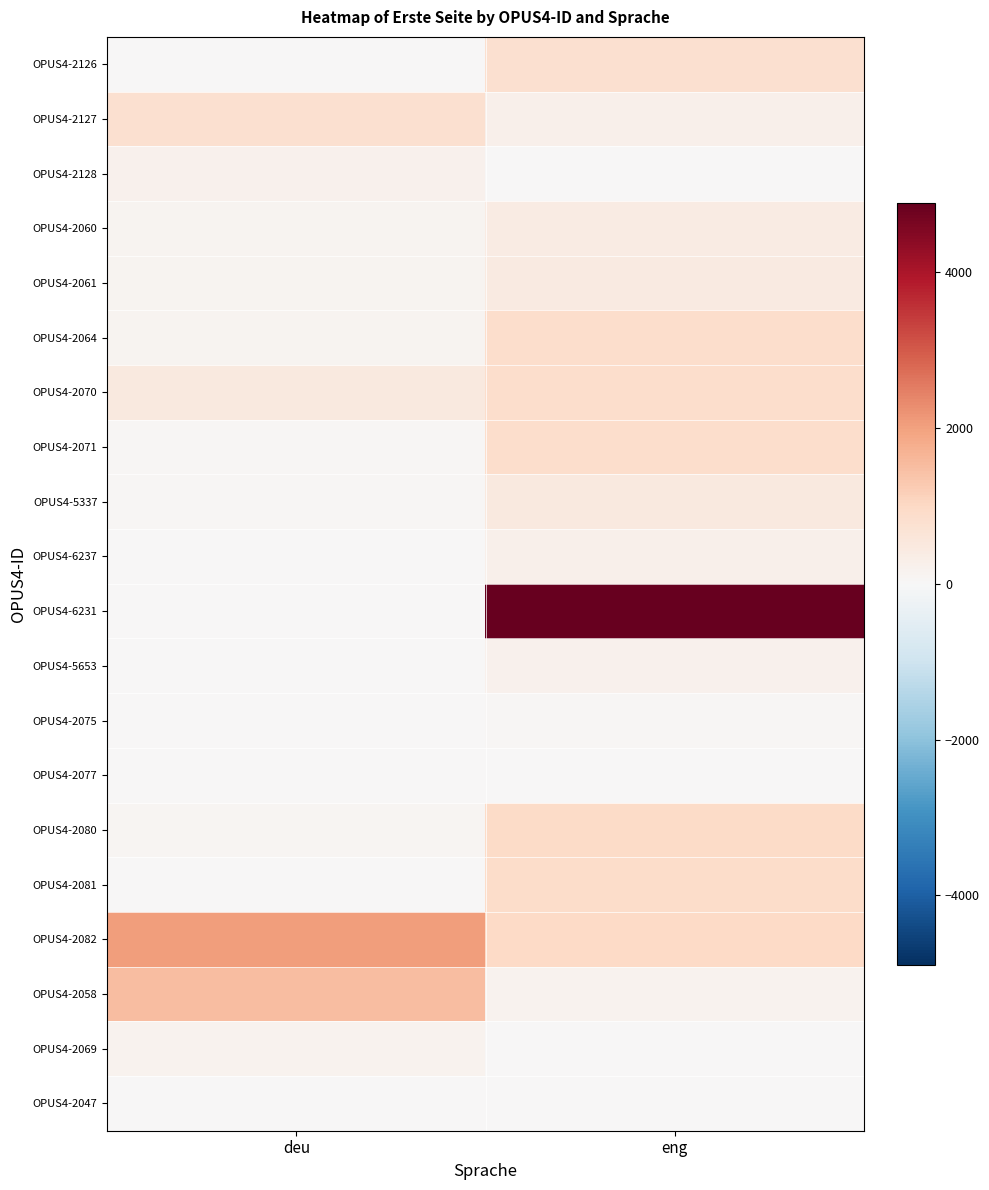

At deu, list the series in order from largest to smallest.

OPUS4-2082, OPUS4-2058, OPUS4-2127, OPUS4-2070, OPUS4-2128, OPUS4-2069, OPUS4-2061, OPUS4-2060, OPUS4-2064, OPUS4-2080, OPUS4-5337, OPUS4-2071, OPUS4-6237, OPUS4-5653, OPUS4-2047, OPUS4-6231, OPUS4-2075, OPUS4-2126, OPUS4-2077, OPUS4-2081